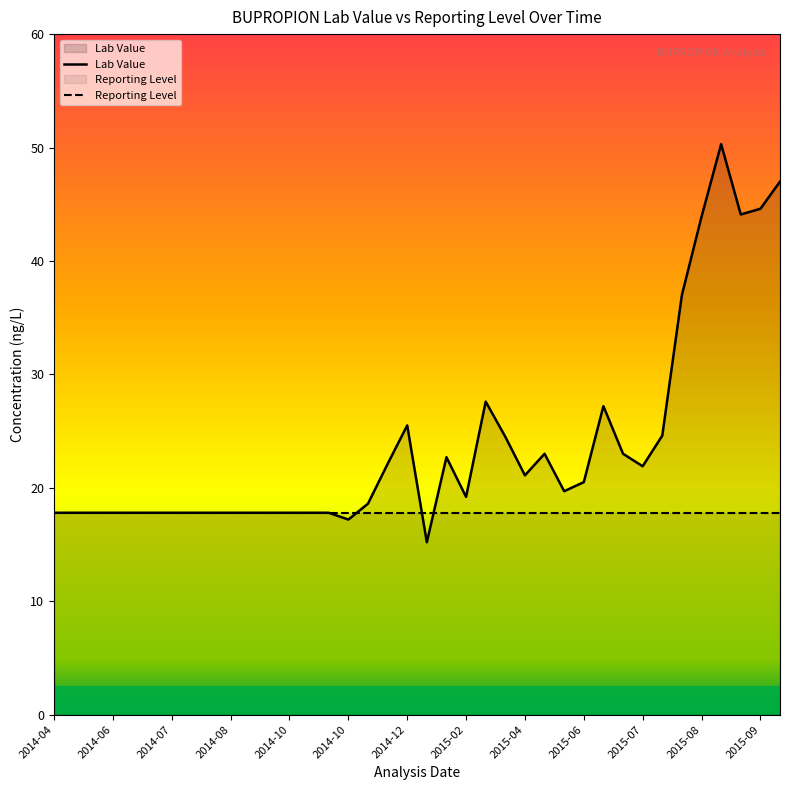

What is the difference between the highest and lowest values at 20?

4.9